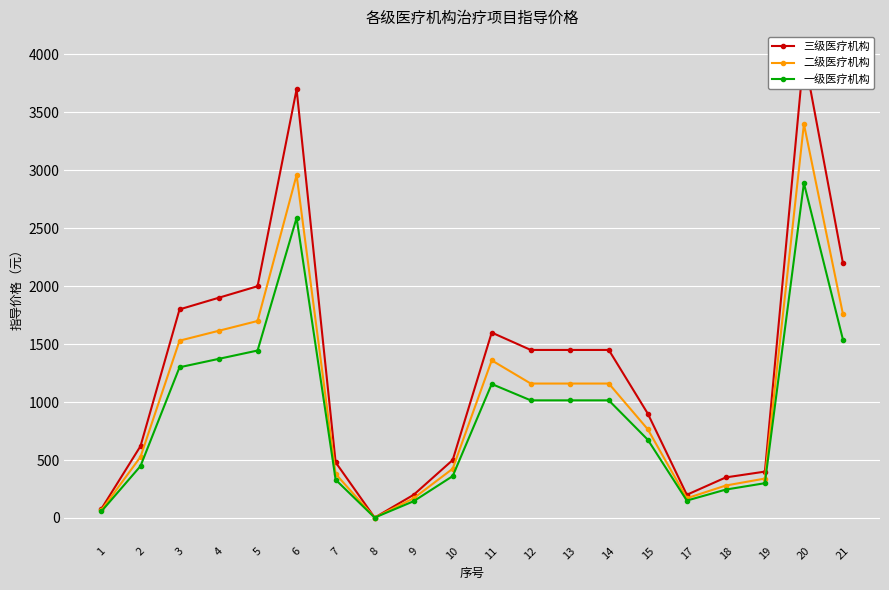

How many series are shown in this chart?

3